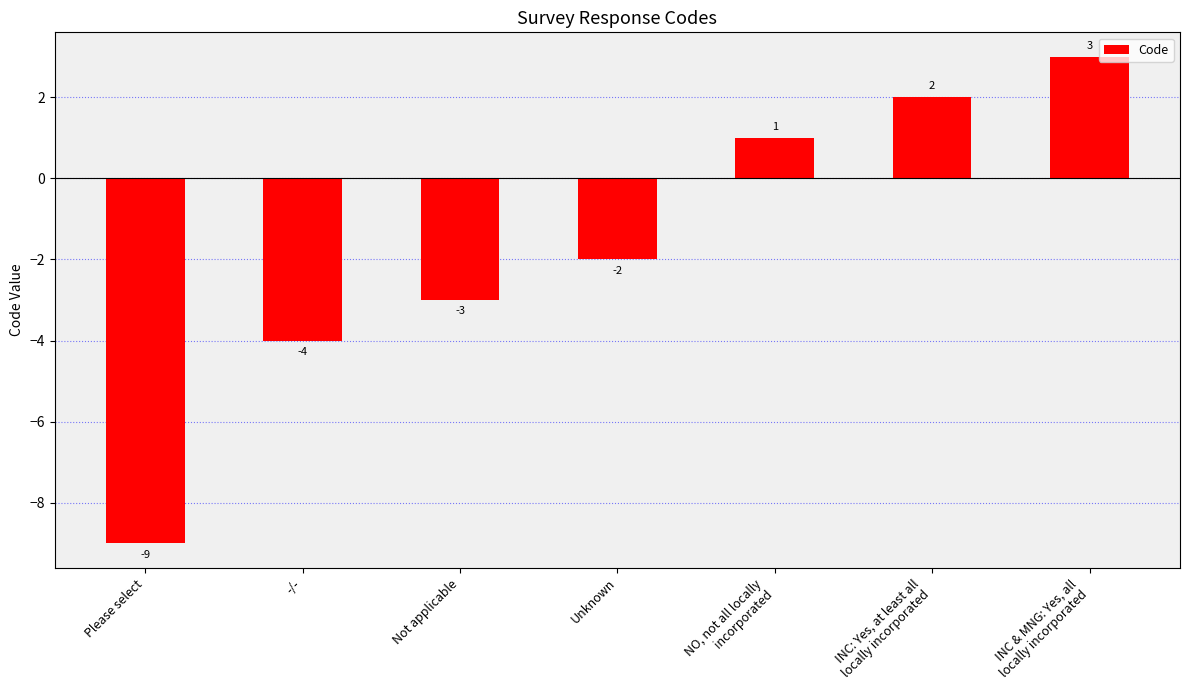

Rank the categories by value from highest to lowest.

INC & MNG: Yes, all
locally incorporated, INC: Yes, at least all
locally incorporated, NO, not all locally
incorporated, Unknown, Not applicable, -/-, Please select